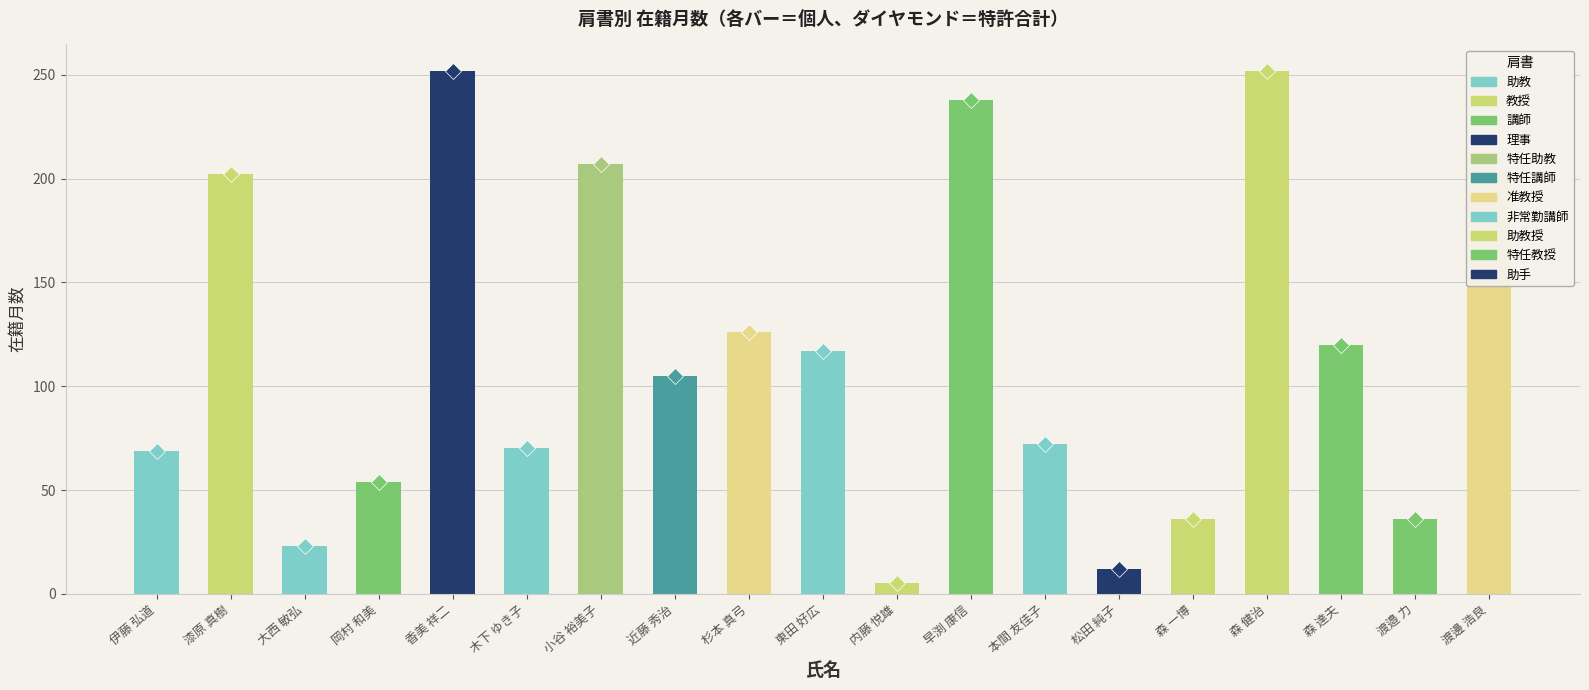

How many data points are less than 105?

9